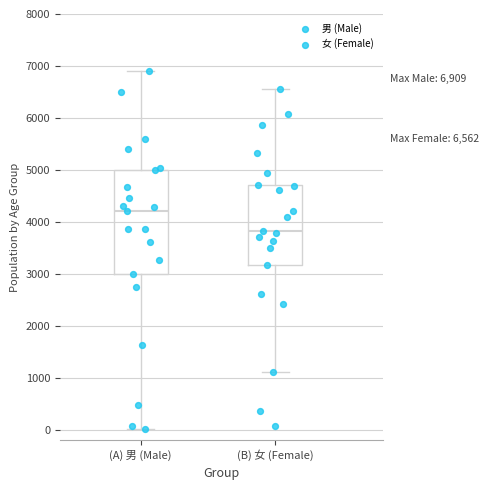

Comparing the boxes themselves (not the whiskers), which one is the tallest?

(A) 男 (Male)